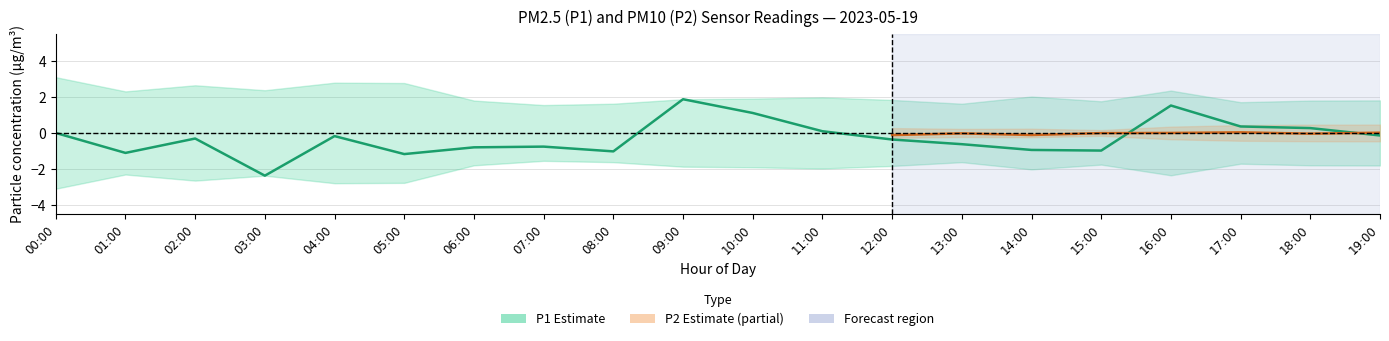

How many categories are shown in the chart?

20